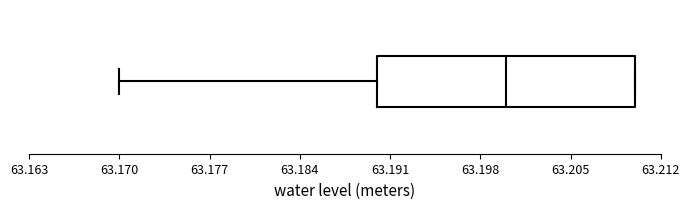

Where is the left edge of the box on the x-axis? The values are not printed on the chart, so give them approximately, as read against the axis.

63.19